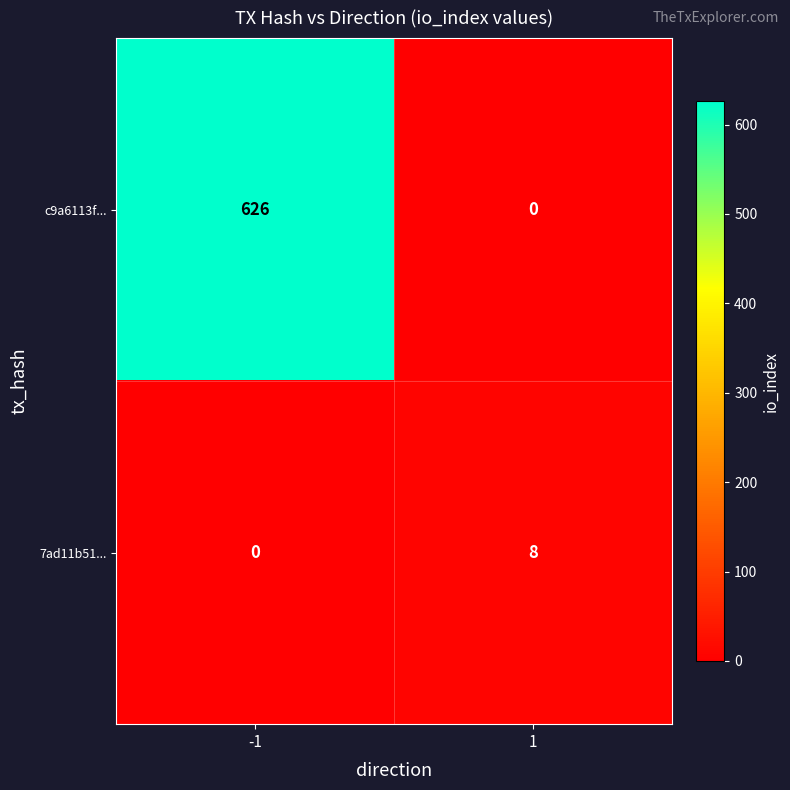

Rank the series by their maximum value, from highest to lowest.

c9a6113f..., 7ad11b51...